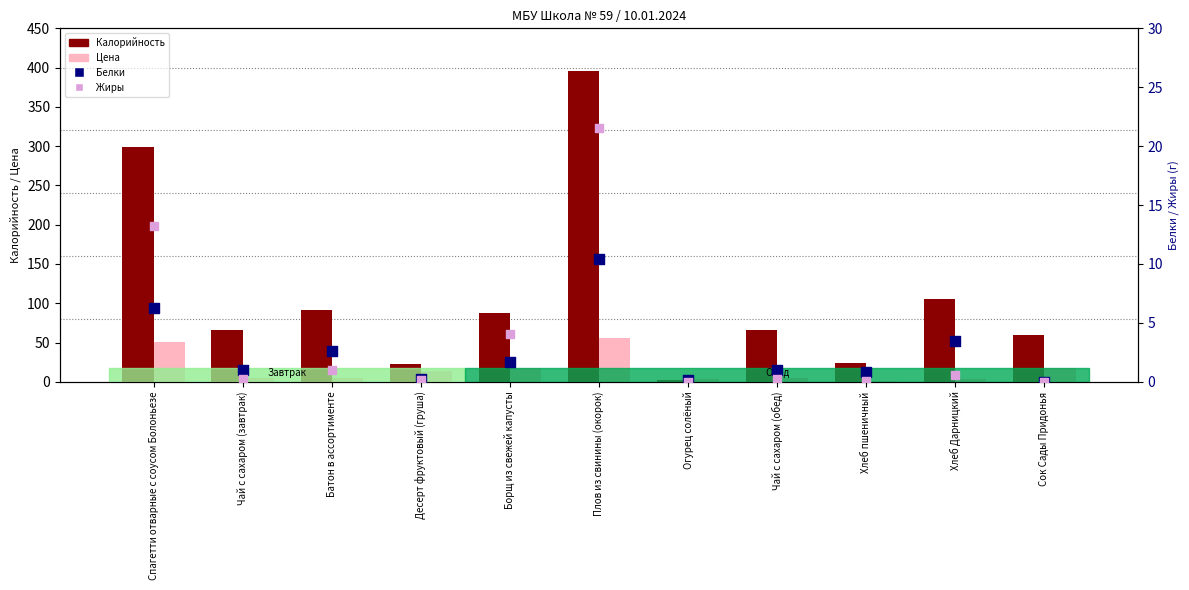

At which category is the sum across all series the highest?

Плов из свинины (окорок)